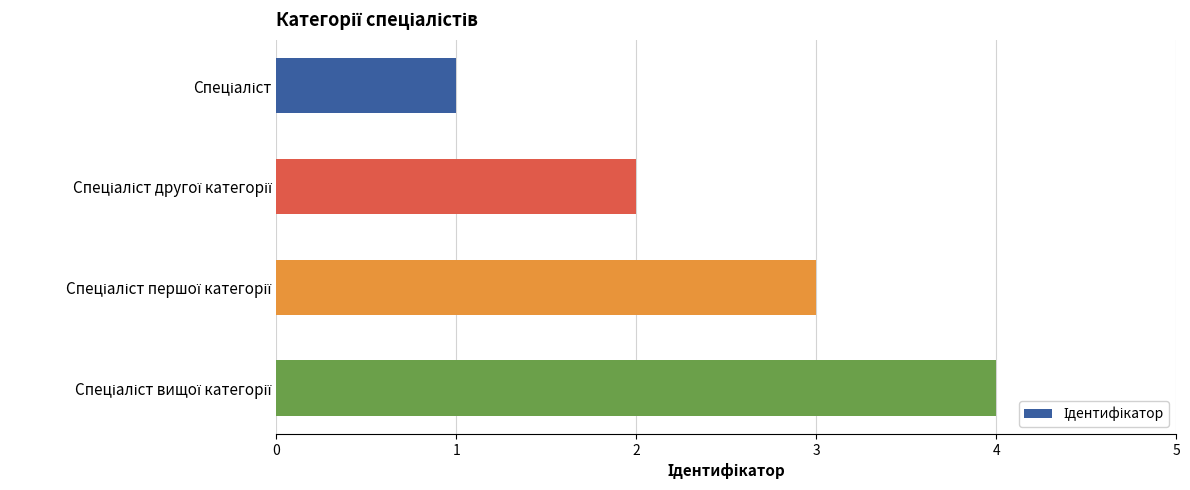

What is the sum of all values?

10